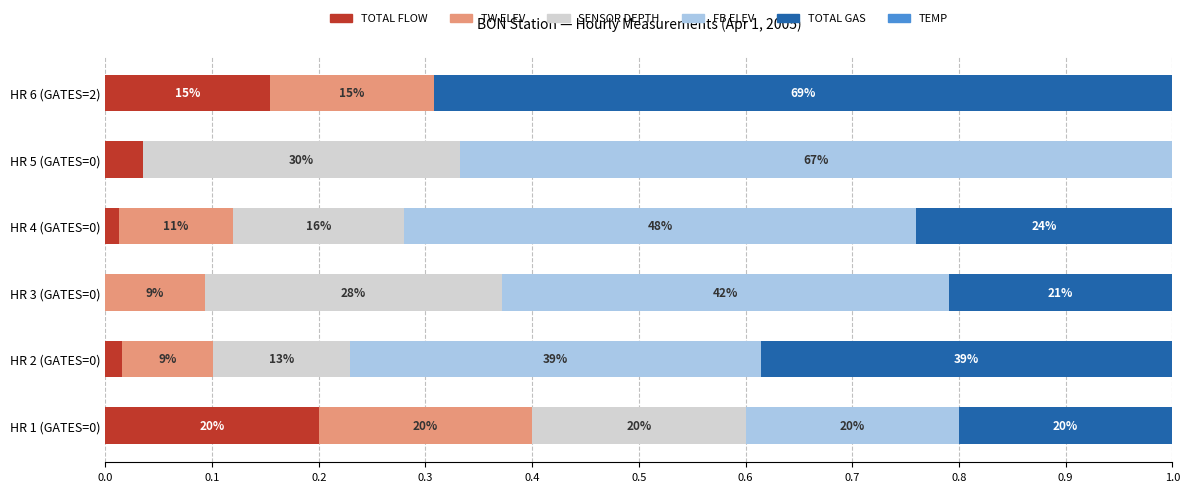

Count the number of data series in this chart.

6